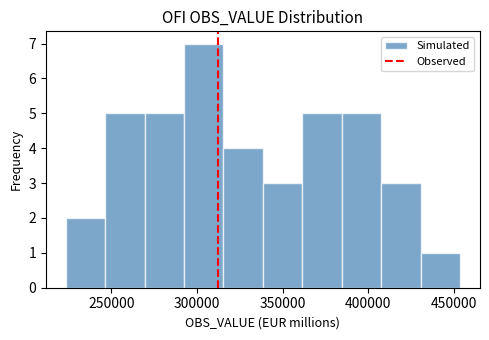

How tall is the bar that spans 270000 to 290000 on the x-axis? Neither the bar edges nor the heights are printed on the chart, so give them approximately, as read against the axes.

5